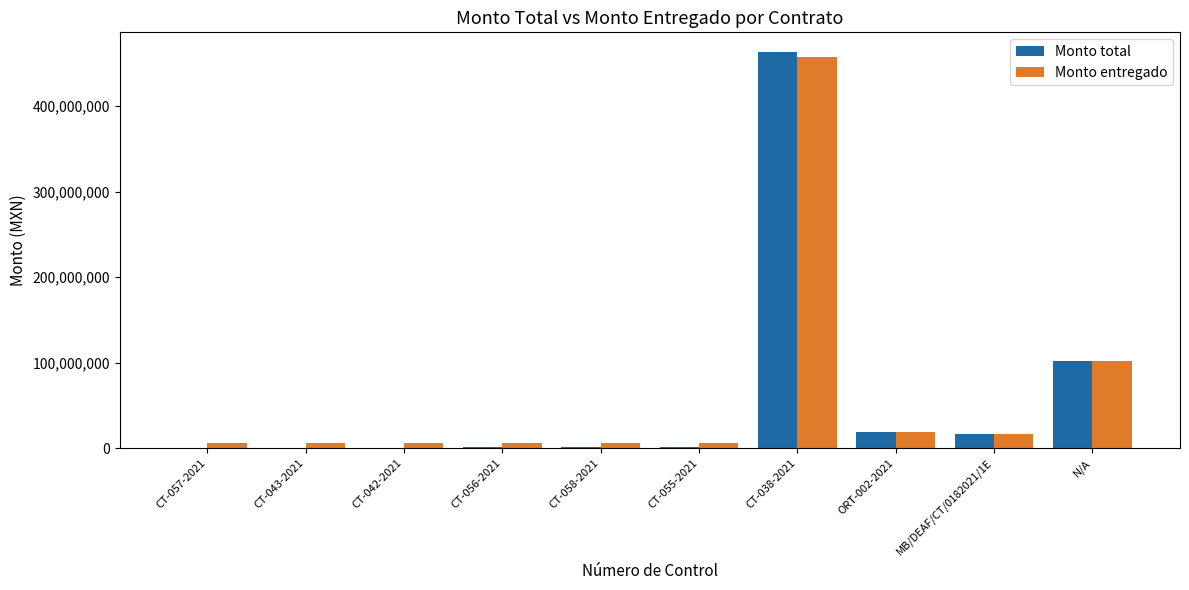

Count the number of categories in the chart.

10